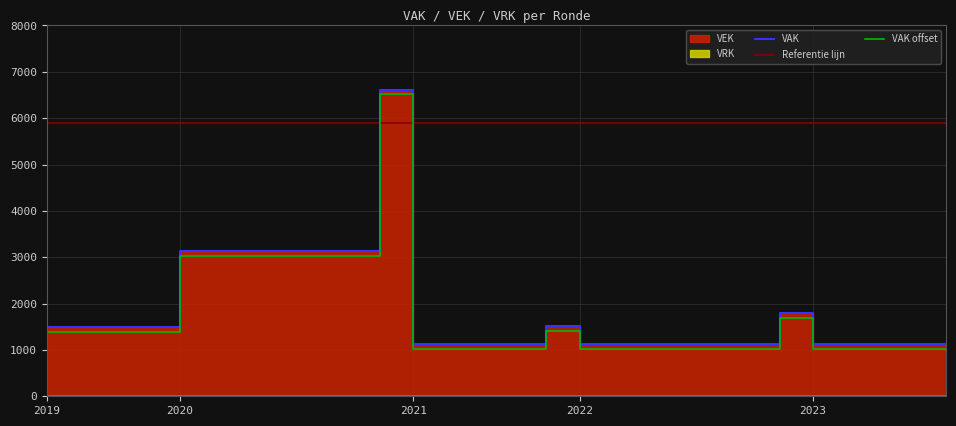

Reading right to left, transcribe all the data shown in this chart.

1109	1126	1126	1126	1126	1798	1126	1126	1126	1126	1126	1126	1517	1126	1126	1126	1126	6617	3126	3126	3126	3126	3126	3126	1484	1484	1484	1484